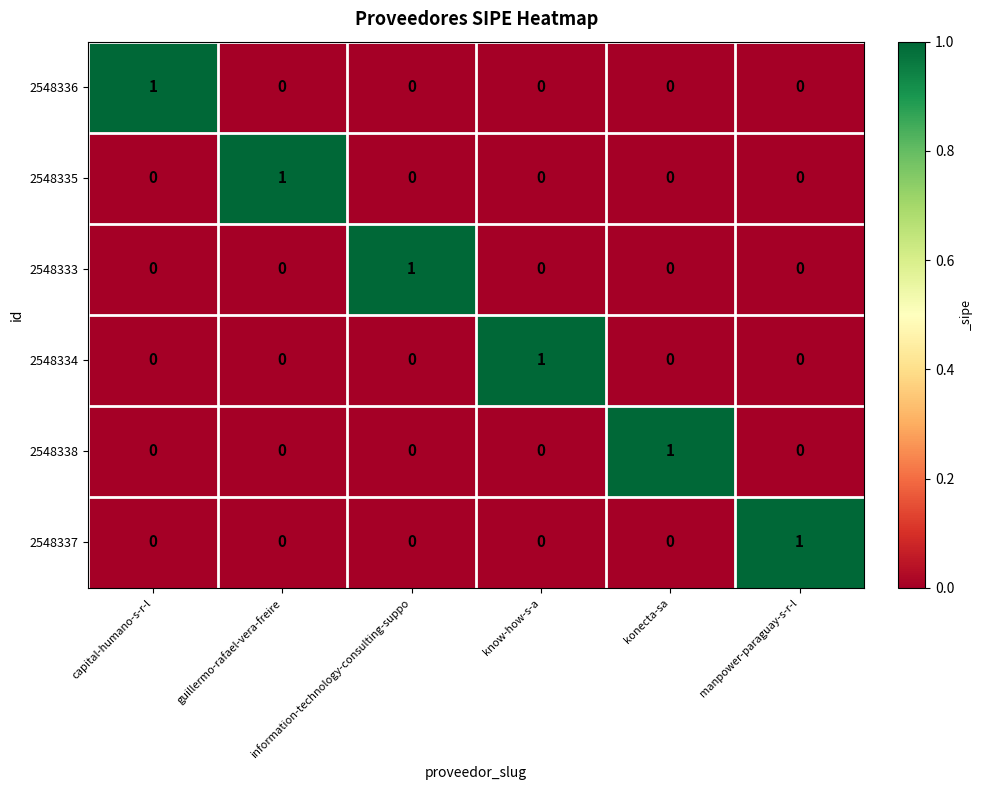

Count the 2548333 values in the range 0 to 1.

6